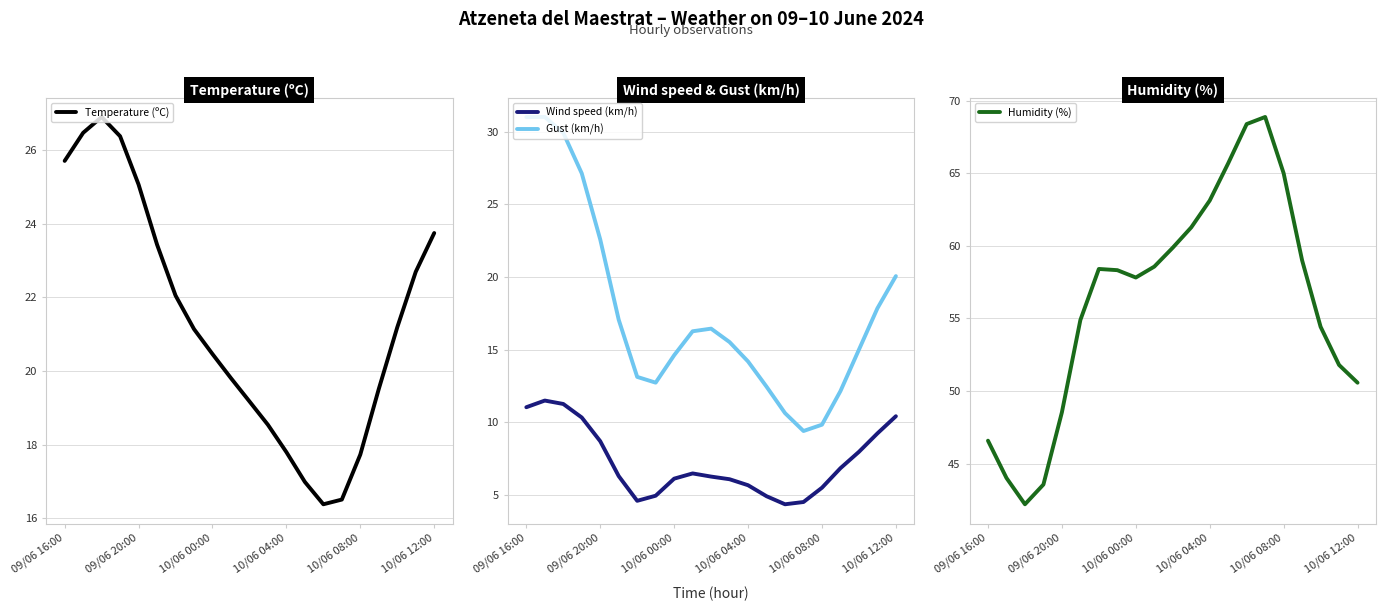

Between 09/06 16:00 and 18, which series saw the biggest shift?

Gust (km/h)